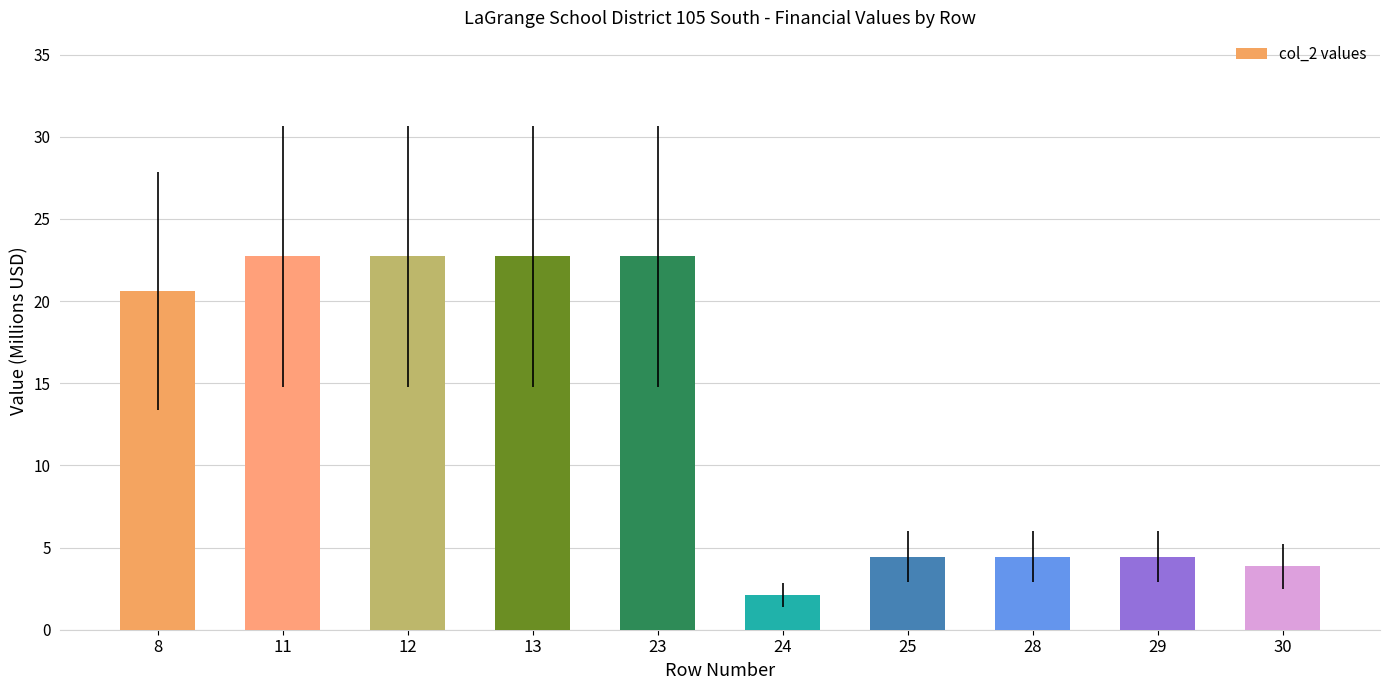

What is the value of the 6th bar from the left?

2.1